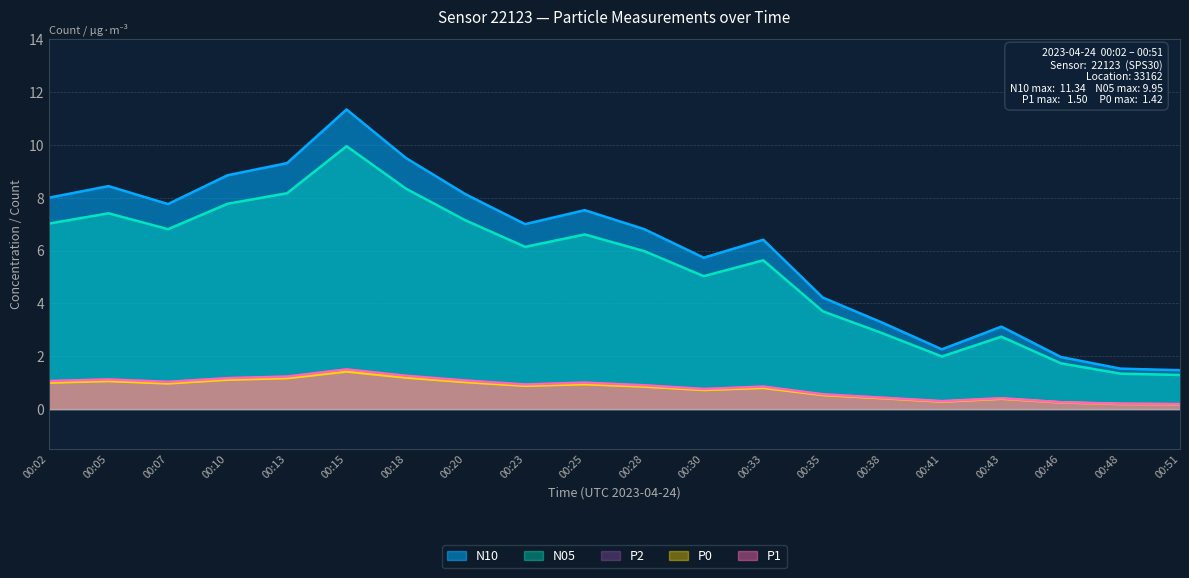

How many interior local peaks does the P1 series have?

5